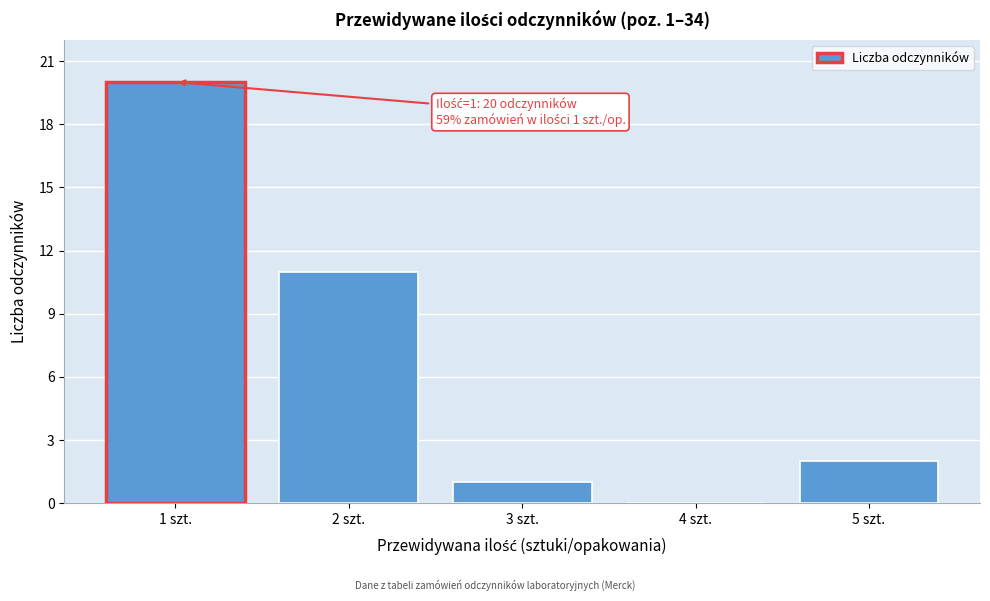

Reading left to right, transcribe all the data shown in this chart.

1 szt.=20	2 szt.=11	3 szt.=1	4 szt.=0	5 szt.=2